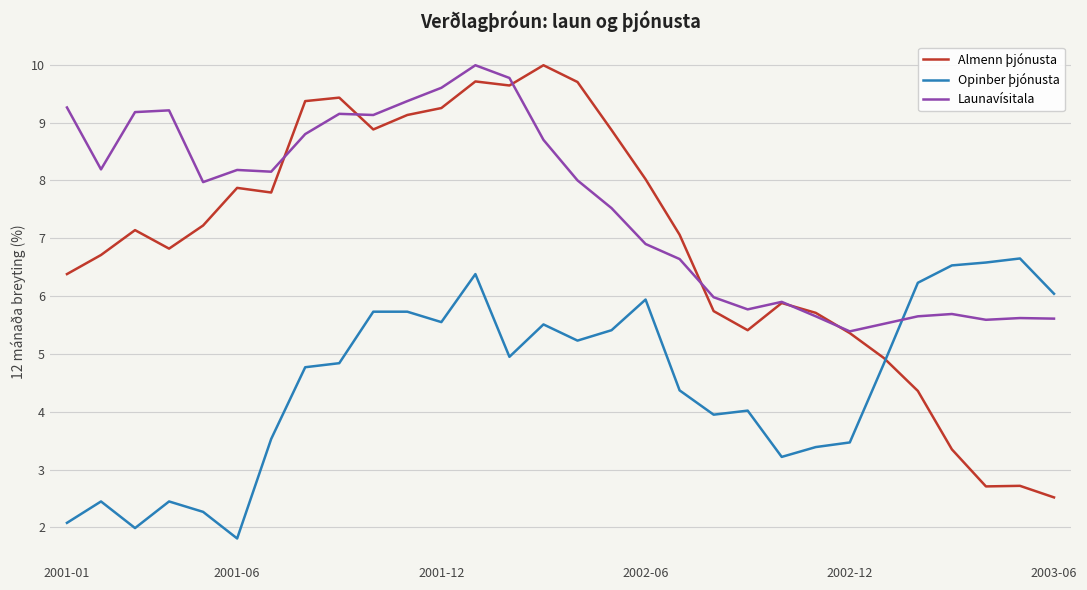

Which series has the widest spread of values?

Almenn þjónusta